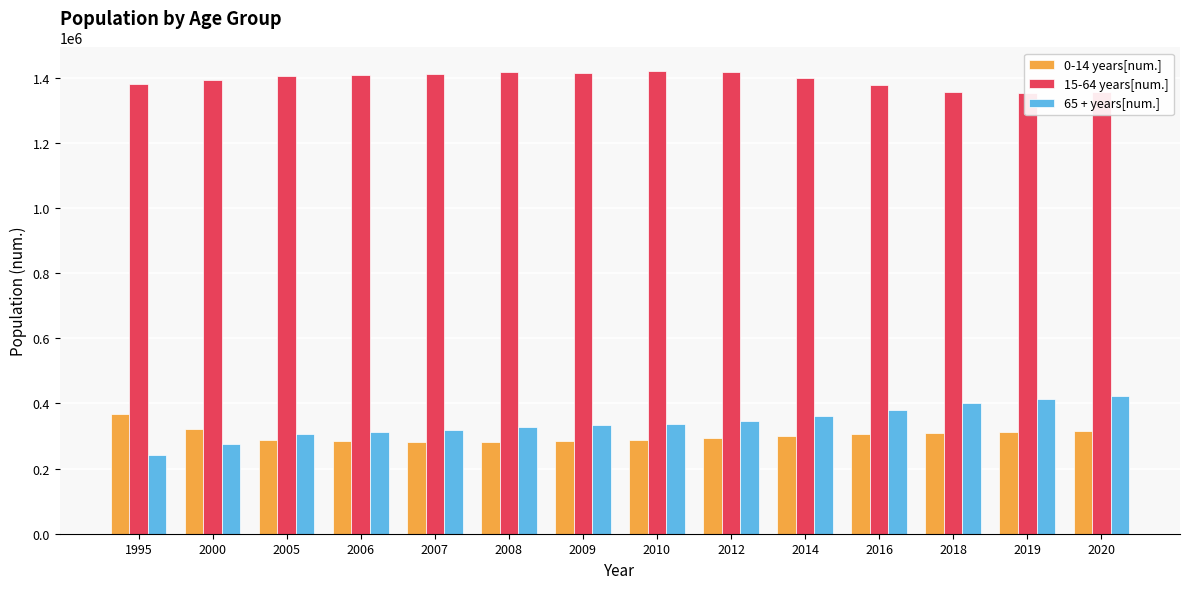

List the labels in order of 65 + years[num.] value, largest first.

2020, 2019, 2018, 2016, 2014, 2012, 2010, 2009, 2008, 2007, 2006, 2005, 2000, 1995